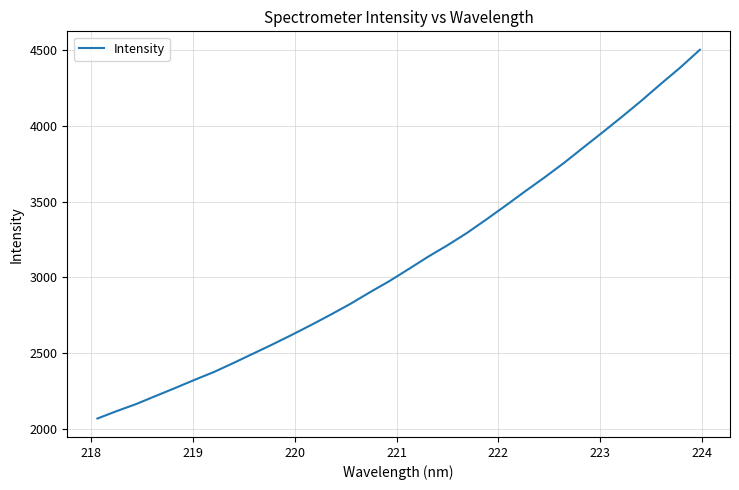

How many distinct data groups are displayed?

1